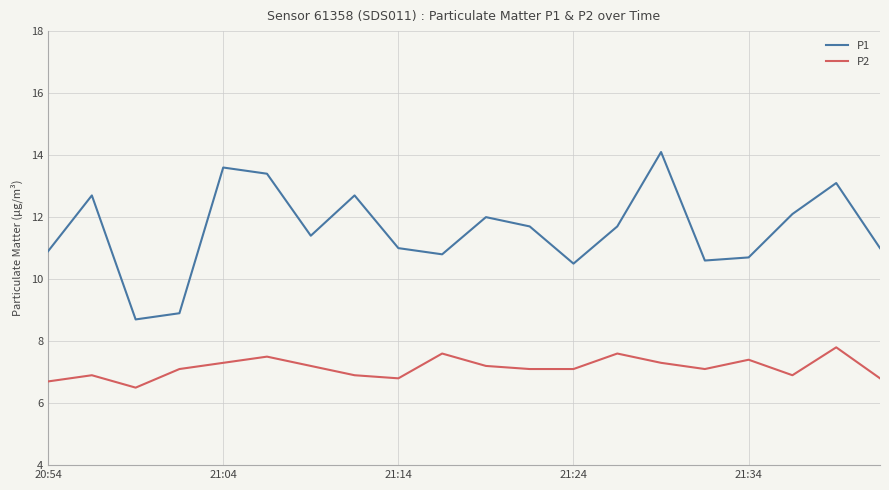

Which series has the largest total across all categories?

P1